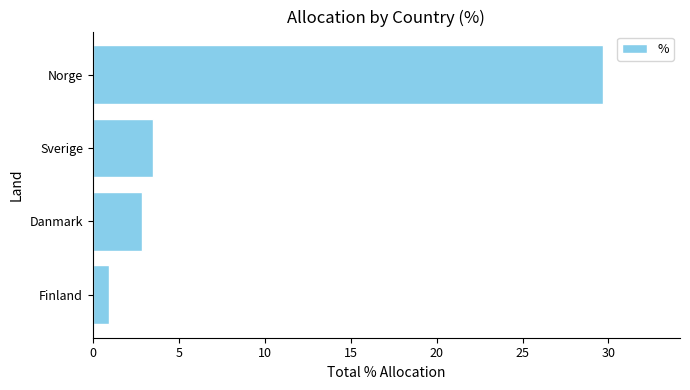

List the labels in order of value, smallest first.

Finland, Danmark, Sverige, Norge